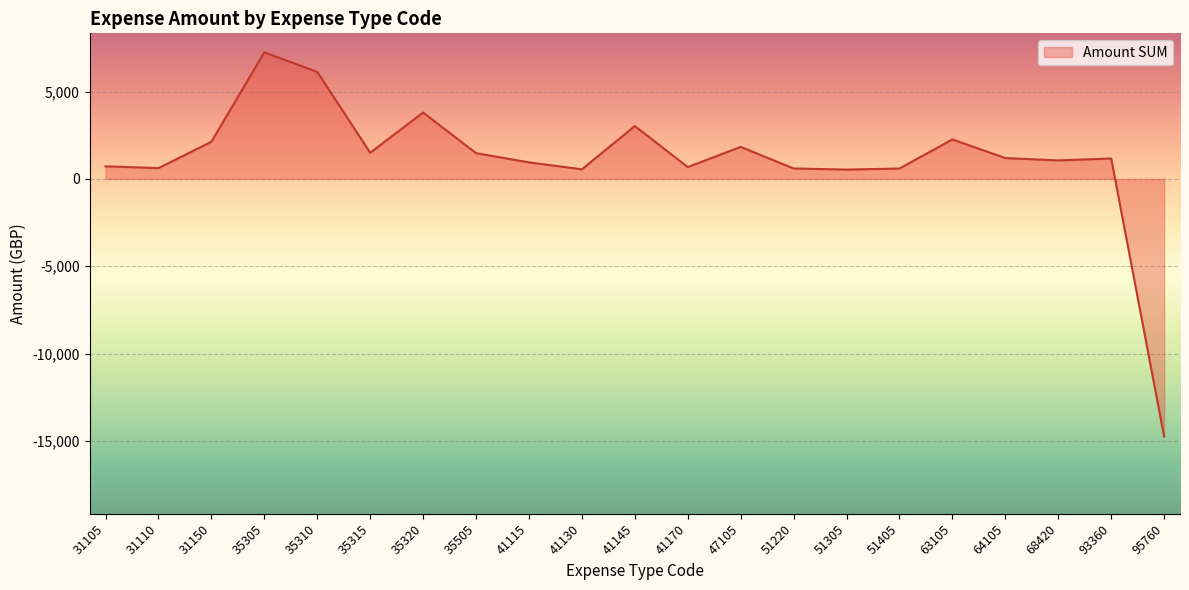

What is the difference between the maximum and minimum values?

22002